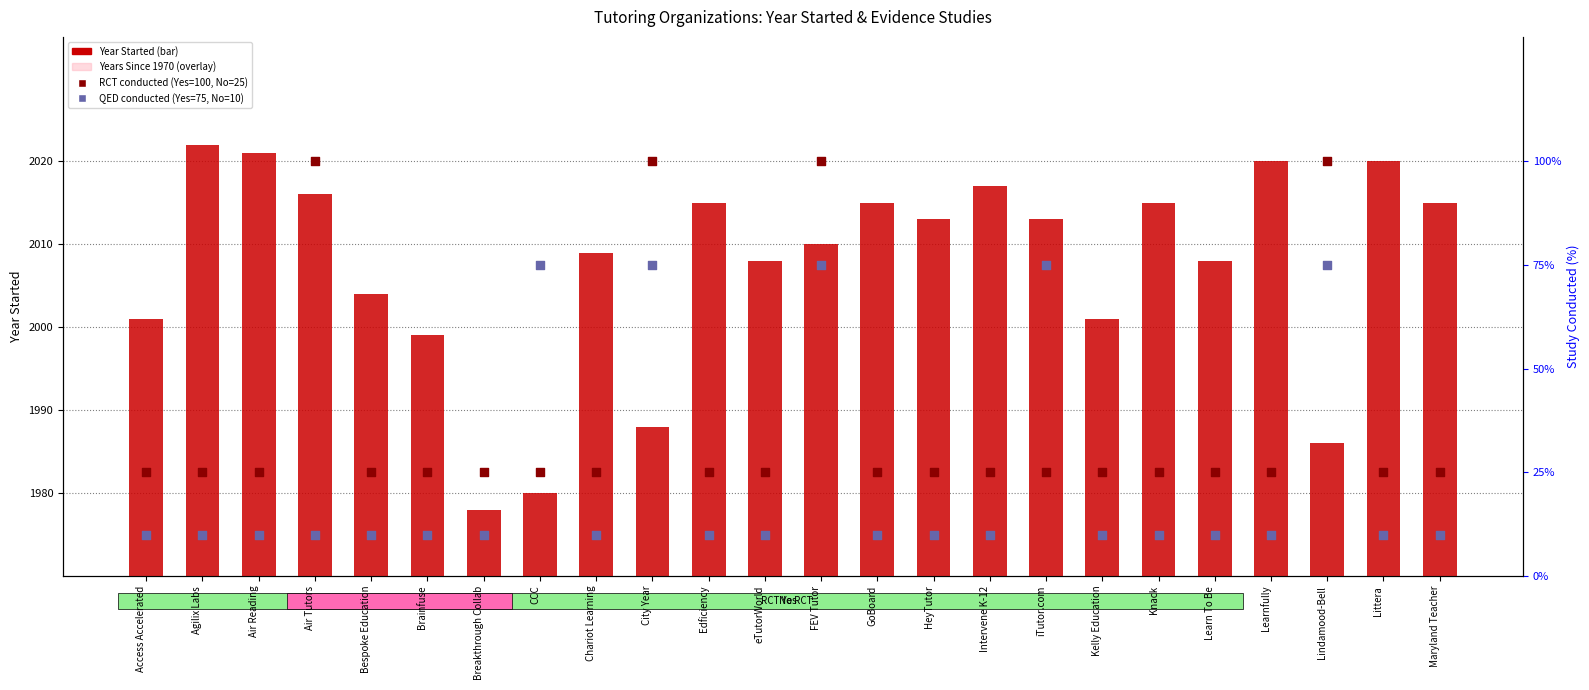

Which series has the widest spread of Y values?

RCT: Yes=100%, No=25%